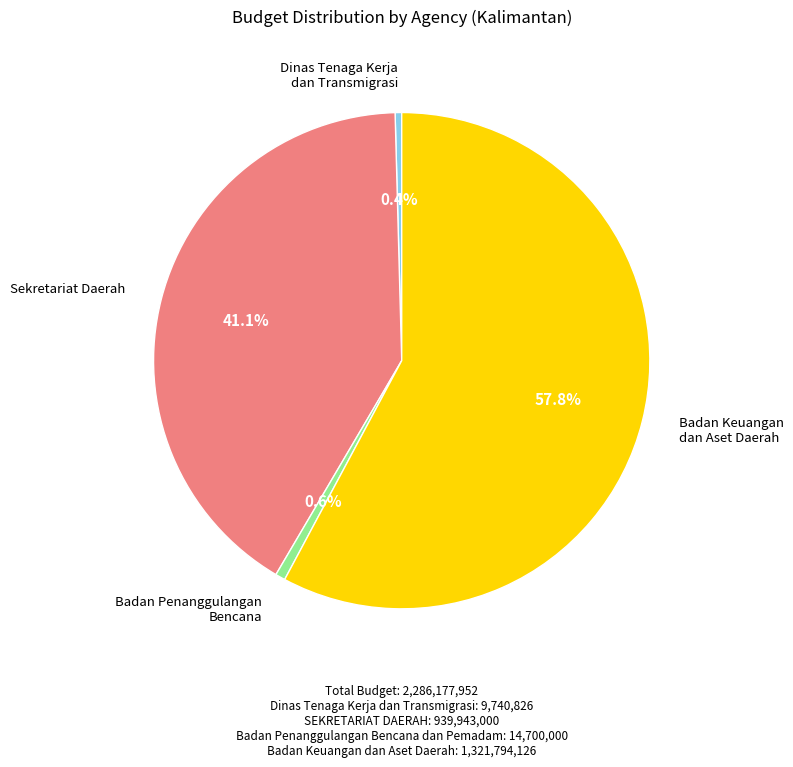

Combined, do Dinas Tenaga Kerja dan Transmigrasi and Badan Penanggulangan Bencana dan Pemadam account for over 50%?

No